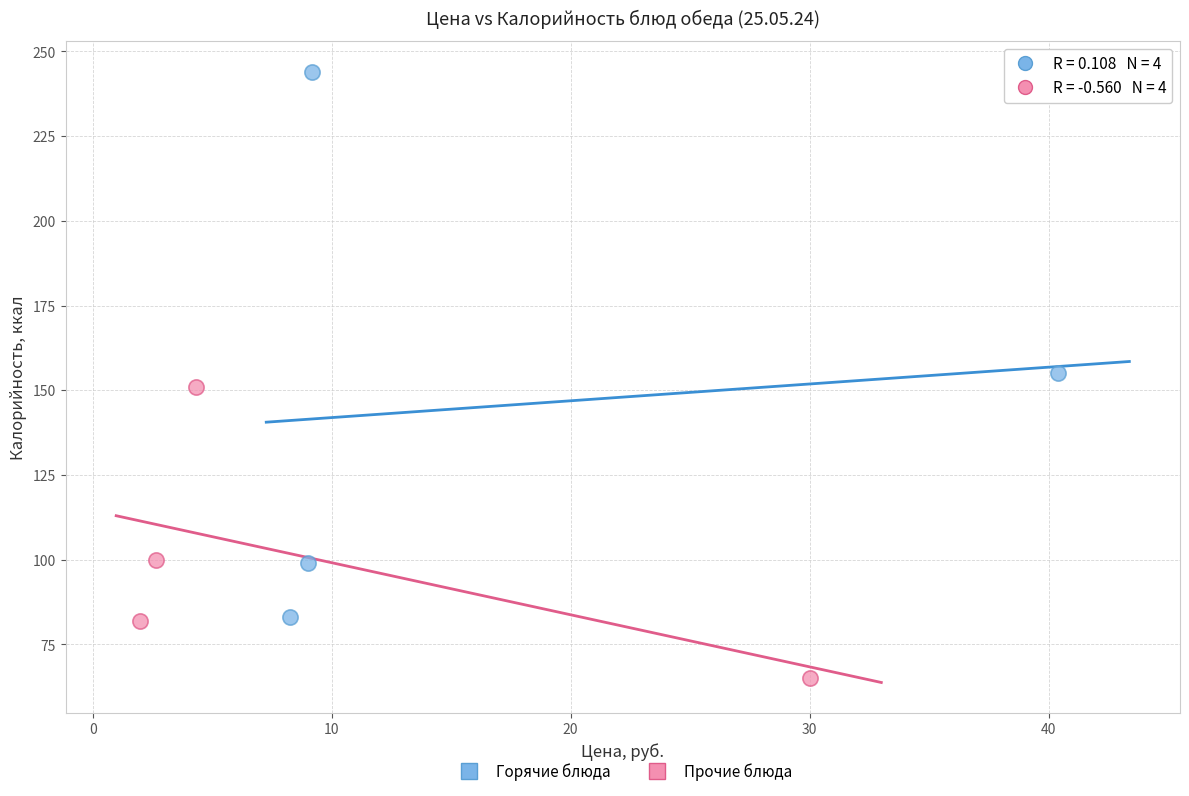

Which series has the widest spread of Y values?

Горячие блюда